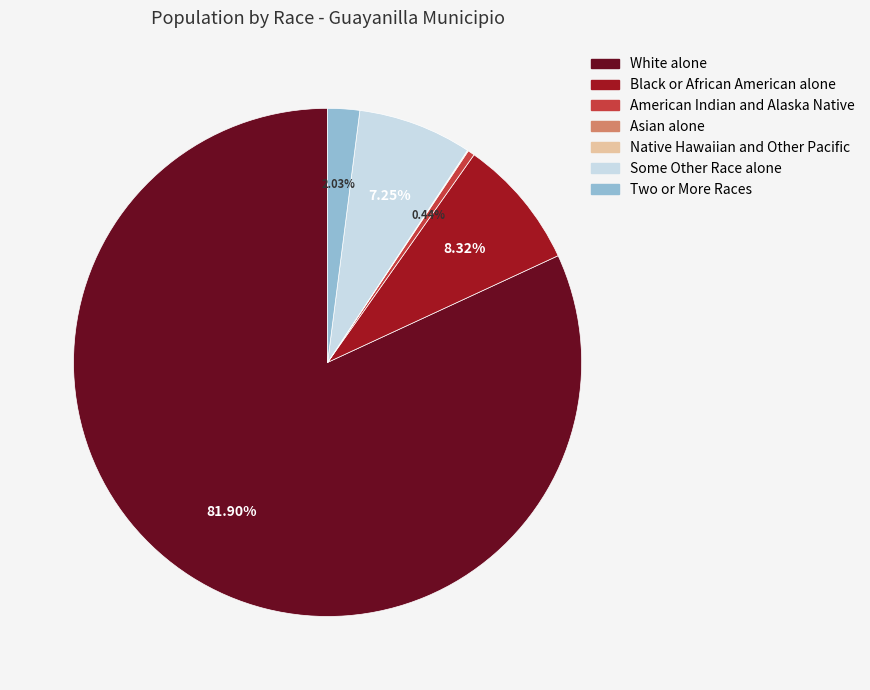

Which has a higher value, Some Other Race alone or American Indian and Alaska Native?

Some Other Race alone